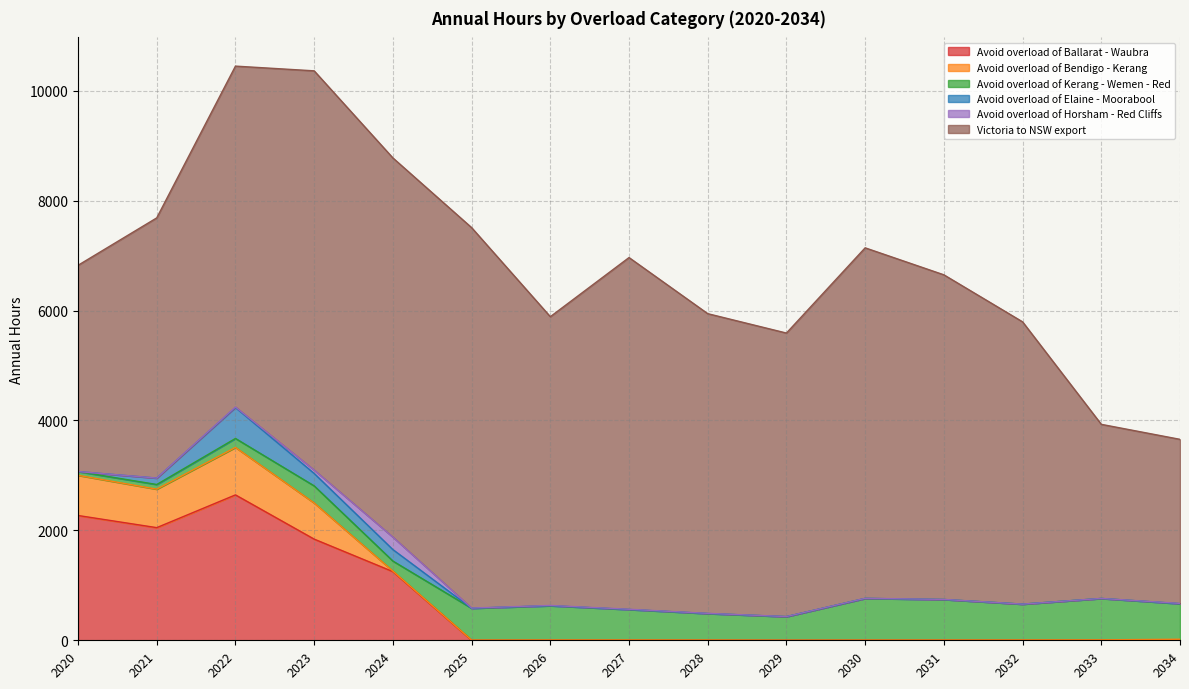

The Avoid overload of Elaine - Moorabool series shows 188 at 2021. True or false?

False